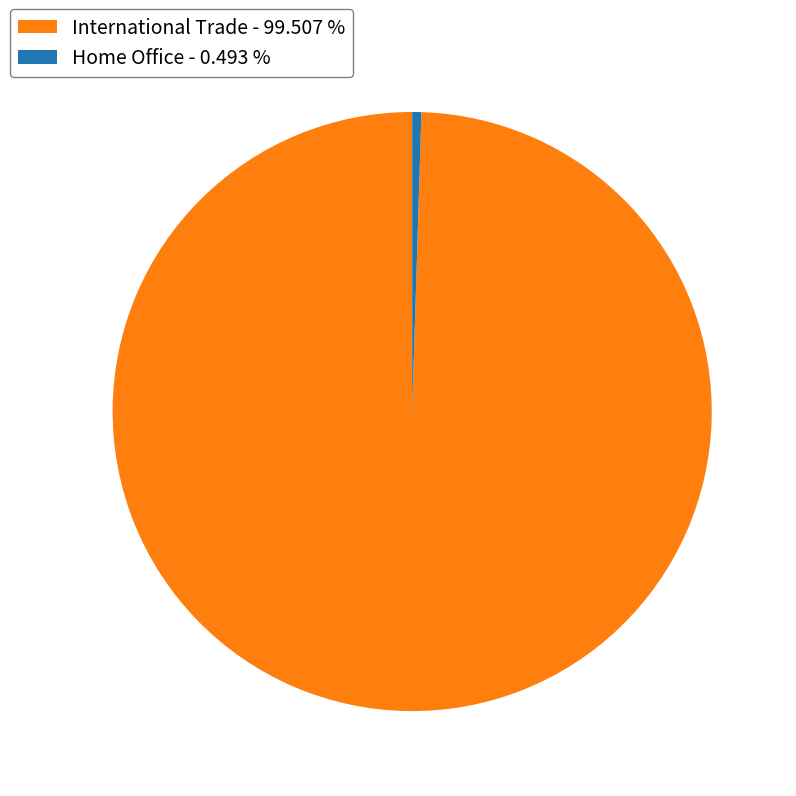

Which slice is the largest?

International Trade